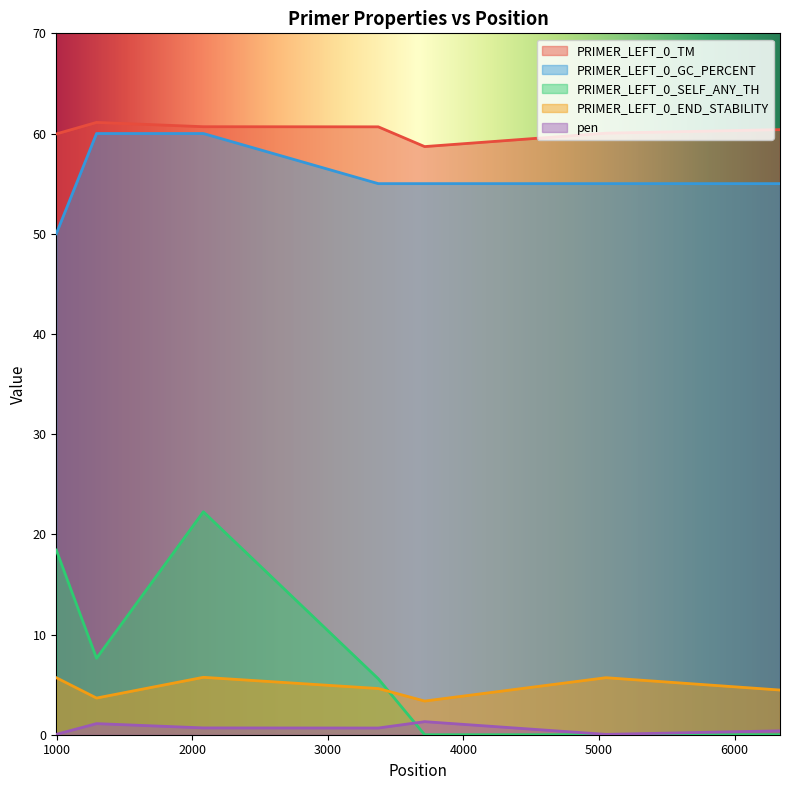

Between 3372 and 2082, which is larger?

2082